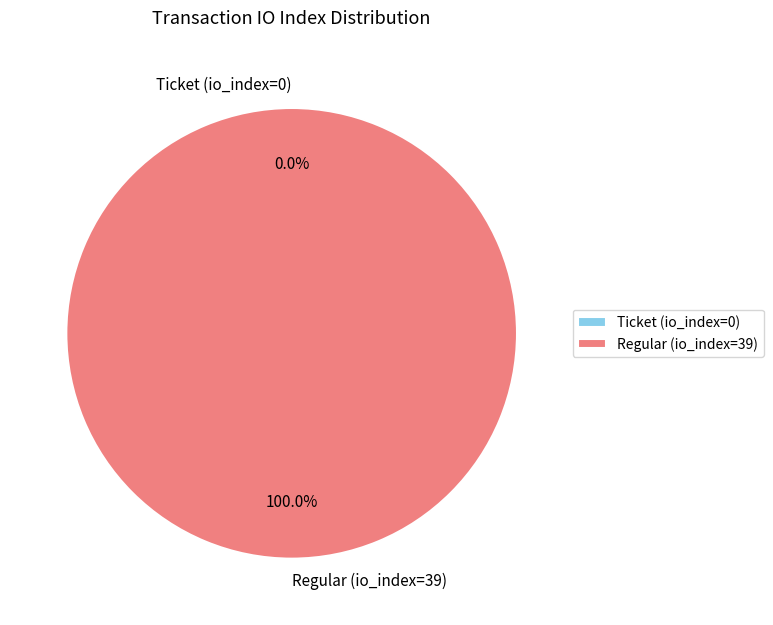

Which has a higher value, Ticket (io_index=0) or Regular (io_index=39)?

Regular (io_index=39)